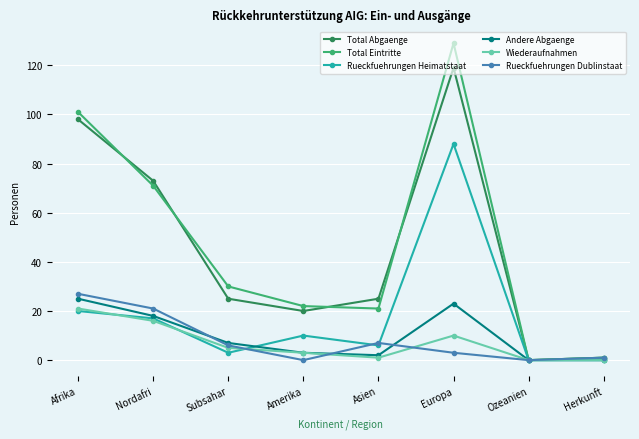

What is the difference between the second highest and second lowest values in the Total Eintritte series?

100